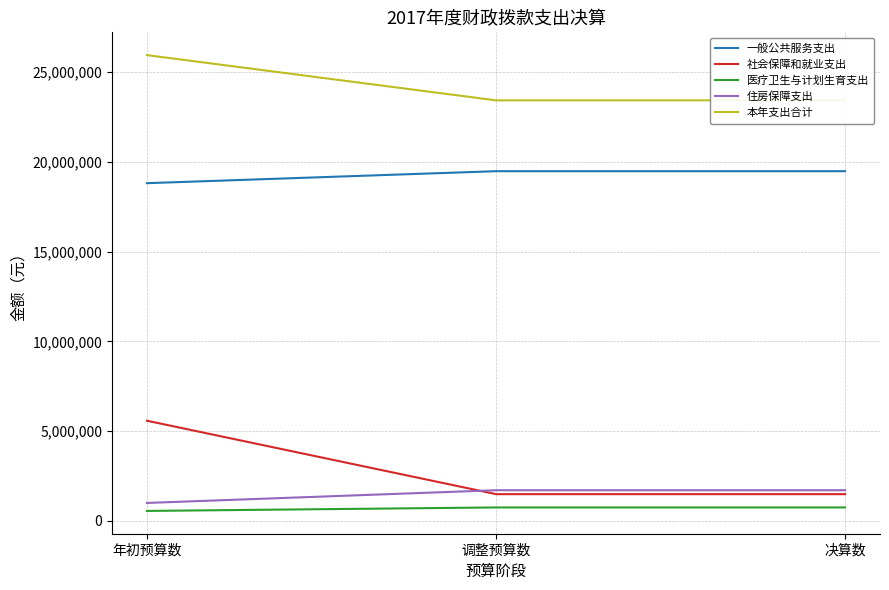

Where is 一般公共服务支出 nearest to the value 19140881?

年初预算数